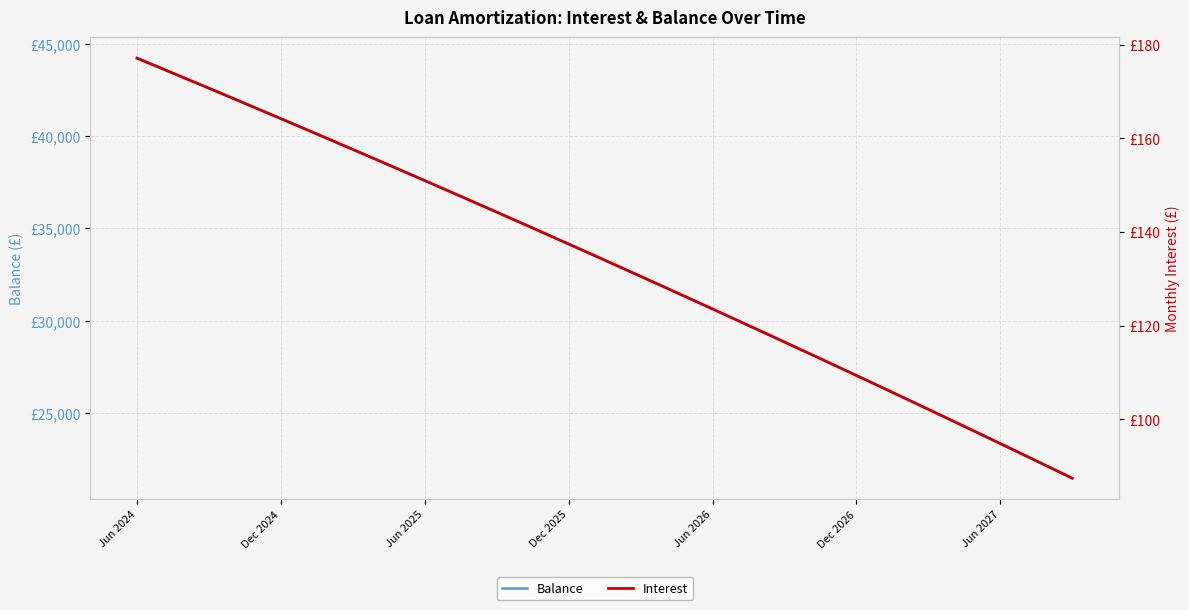

True or false: Interest and Balance cross at least once.

False